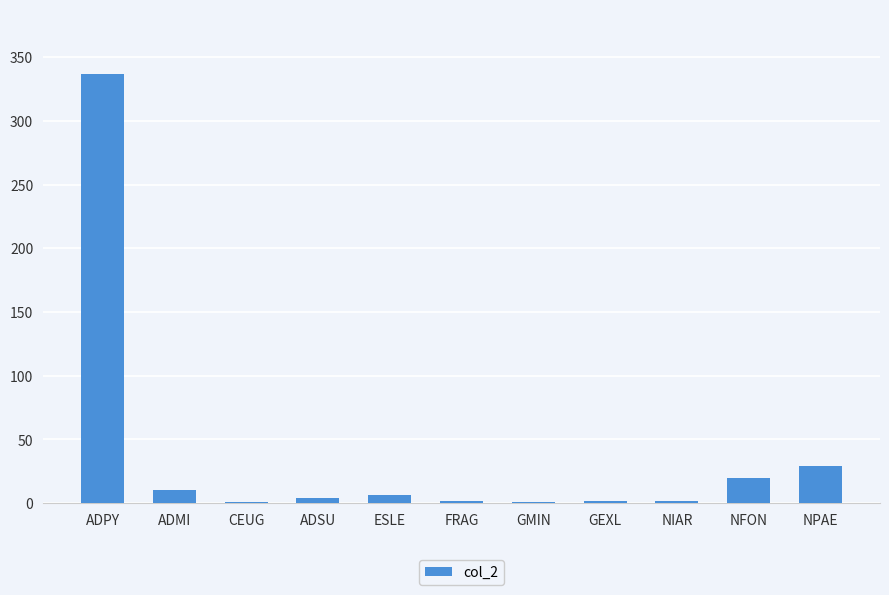

True or false: the data shows 20 at NFON.

True